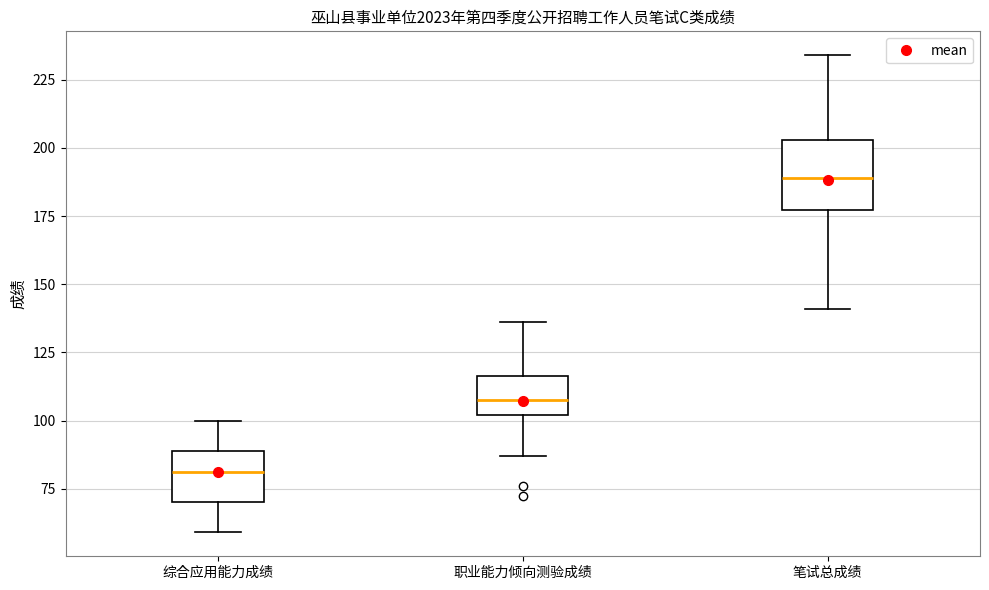

Which box's median line is the highest?

笔试总成绩